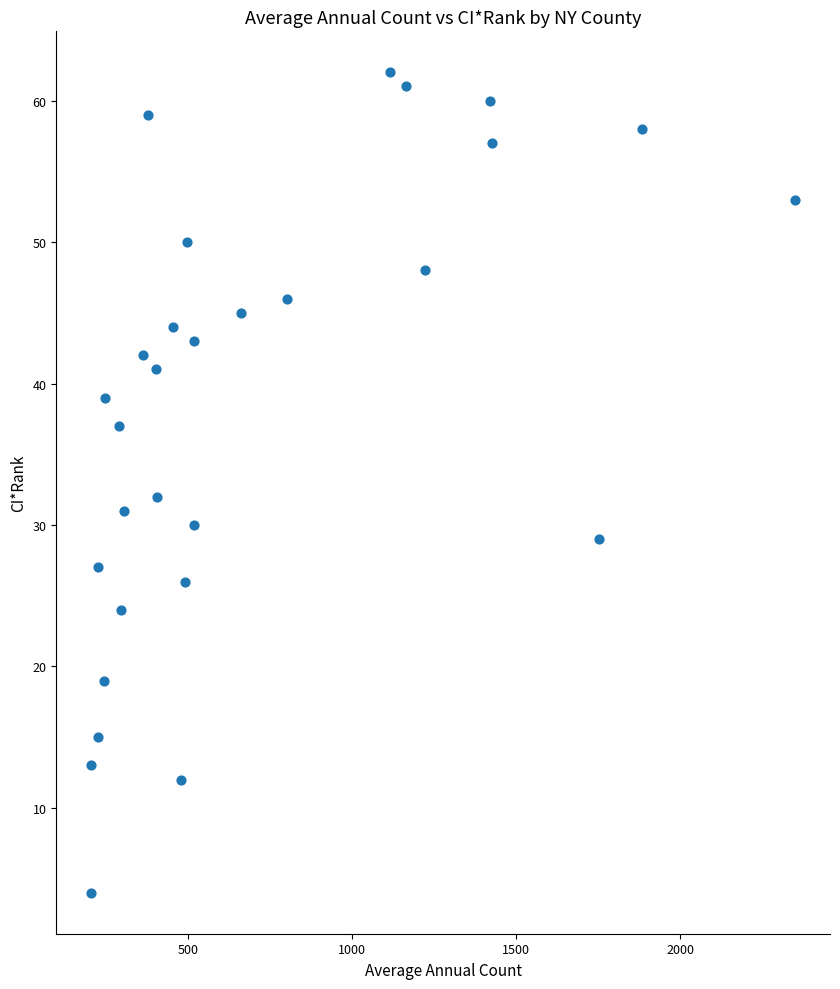

What Y value in the scatter plot is closest to 33?

32